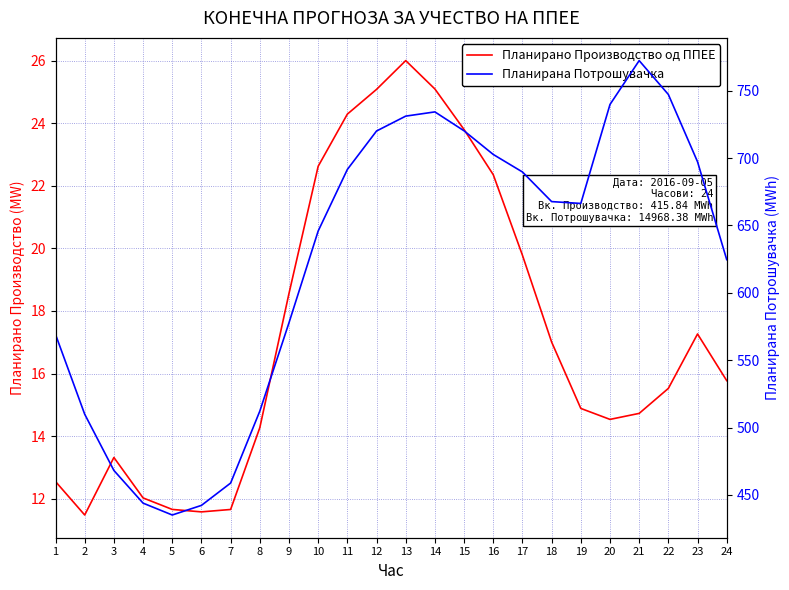

Between 8 and 24, which is larger?

24